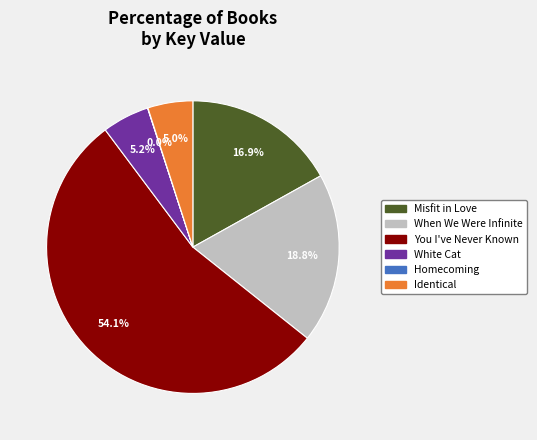

Which has a higher value, You I've Never Known or Identical?

You I've Never Known